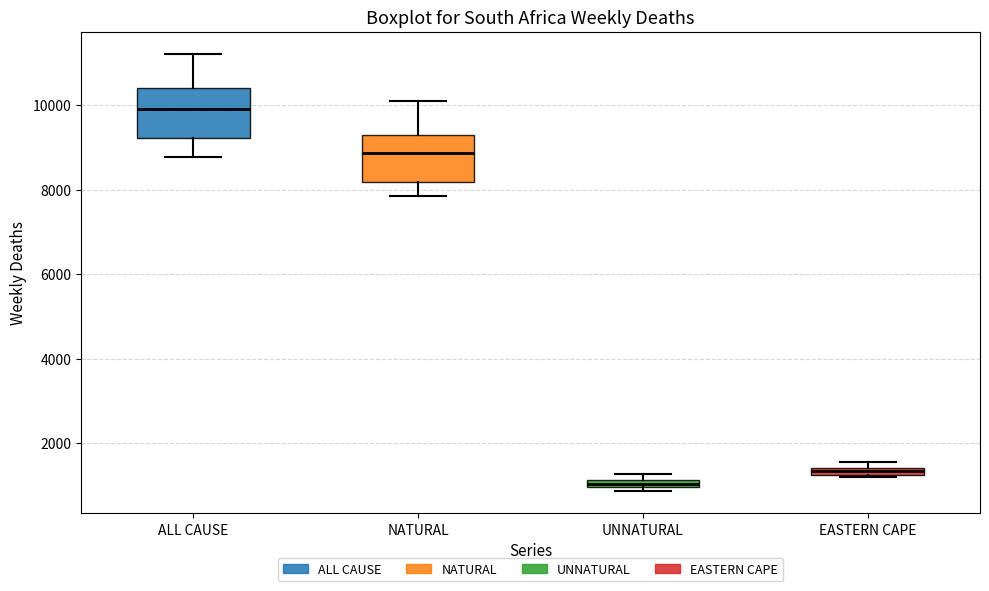

Which box has the highest median line?

ALL CAUSE